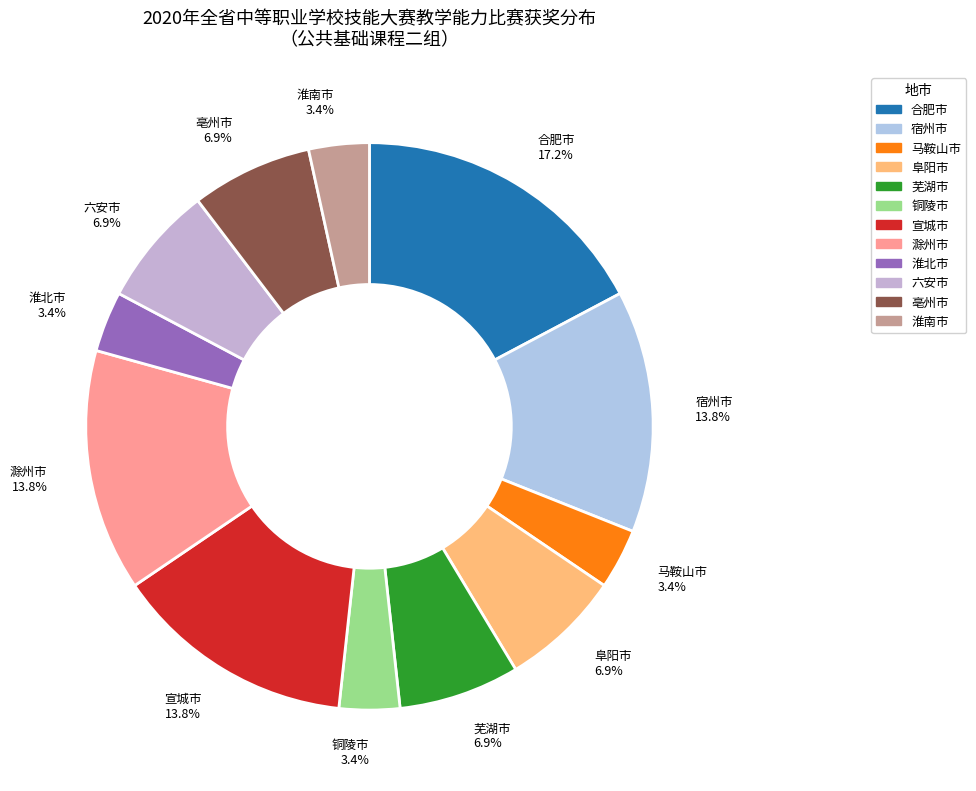

True or false: 阜阳市 accounts for 7% of the total.

True